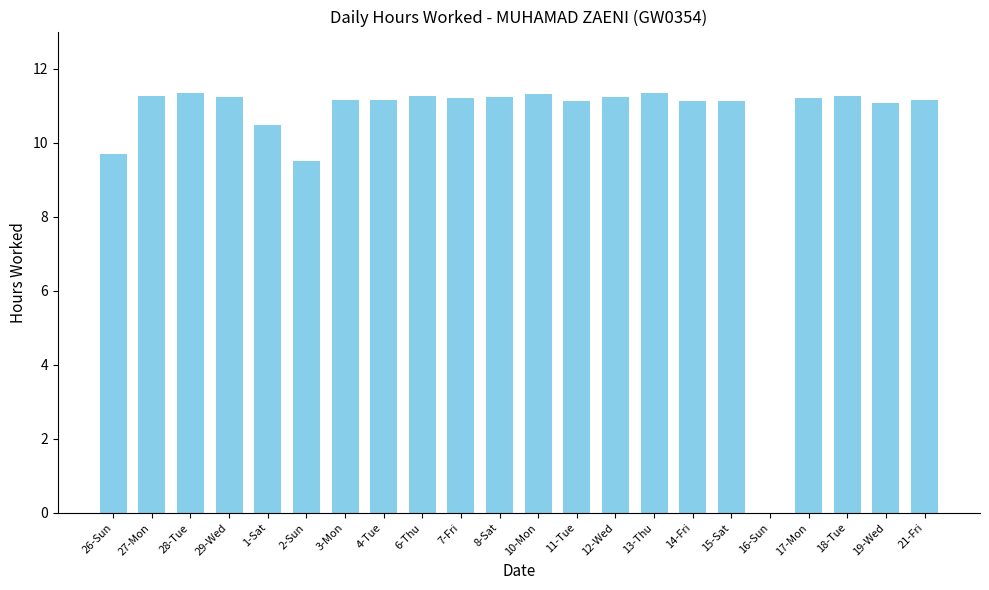

What is the change in value from 2-Sun to 16-Sun?

-9.5